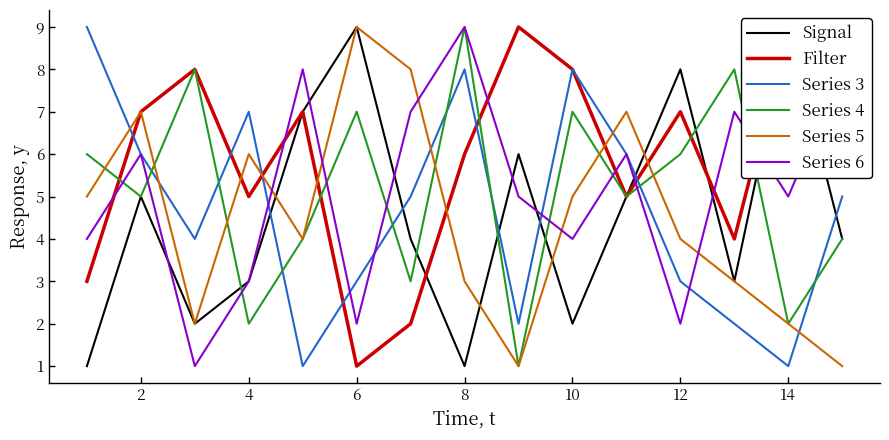

How many lines are shown in the chart?

6